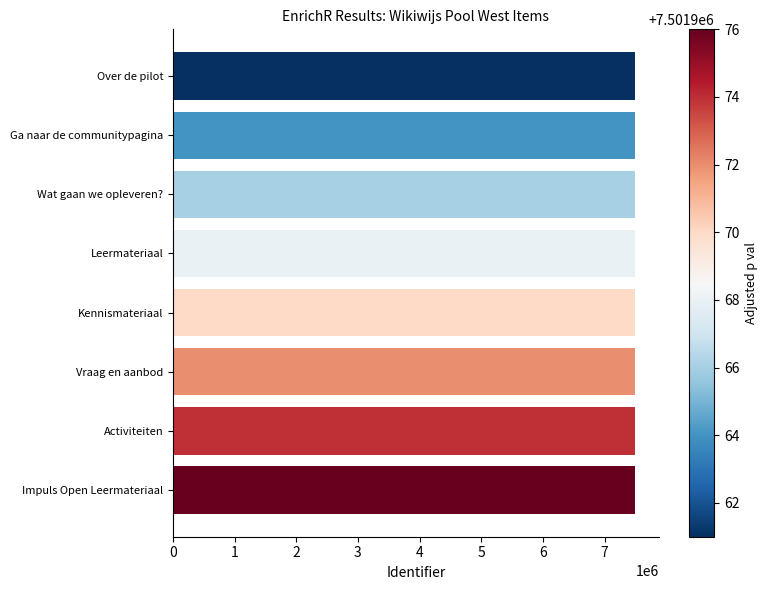

What is the difference between the maximum and second lowest values?

12